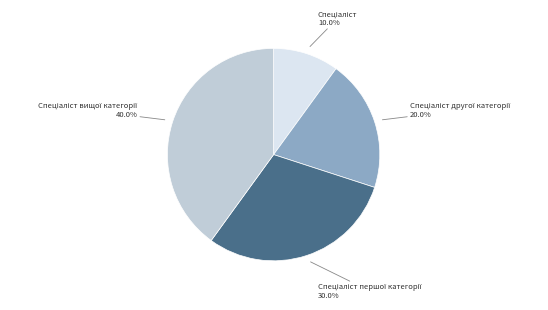

Is there a majority slice in this chart?

No